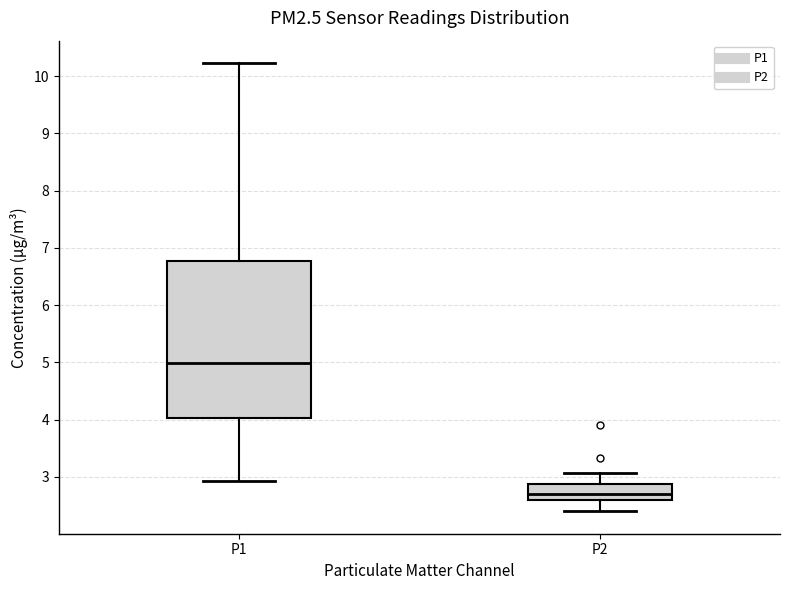

Reading left to right, read every box against the y-axis: the position of its median line, the range the box covers, and the ends of its whiskers. The values are not printed on the chart, so give them approximately, as read against the axis.

P1: median 5.0, box 4.0 to 6.8, whiskers 2.9 to 10.2
P2: median 2.7, box 2.6 to 2.9, whiskers 2.4 to 3.1